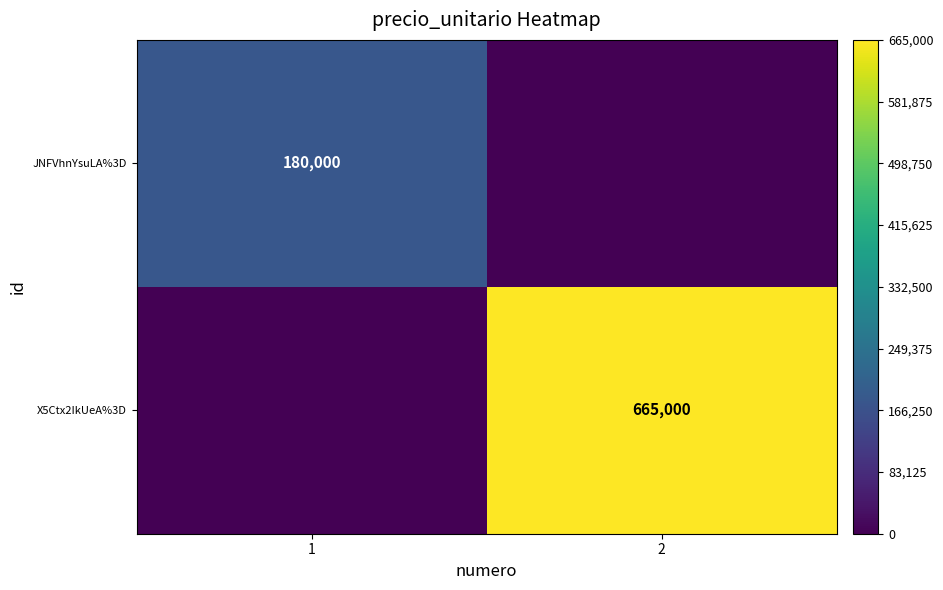

True or false: X5Ctx2IkUeA%3D has a value of 665000 at 2.

True